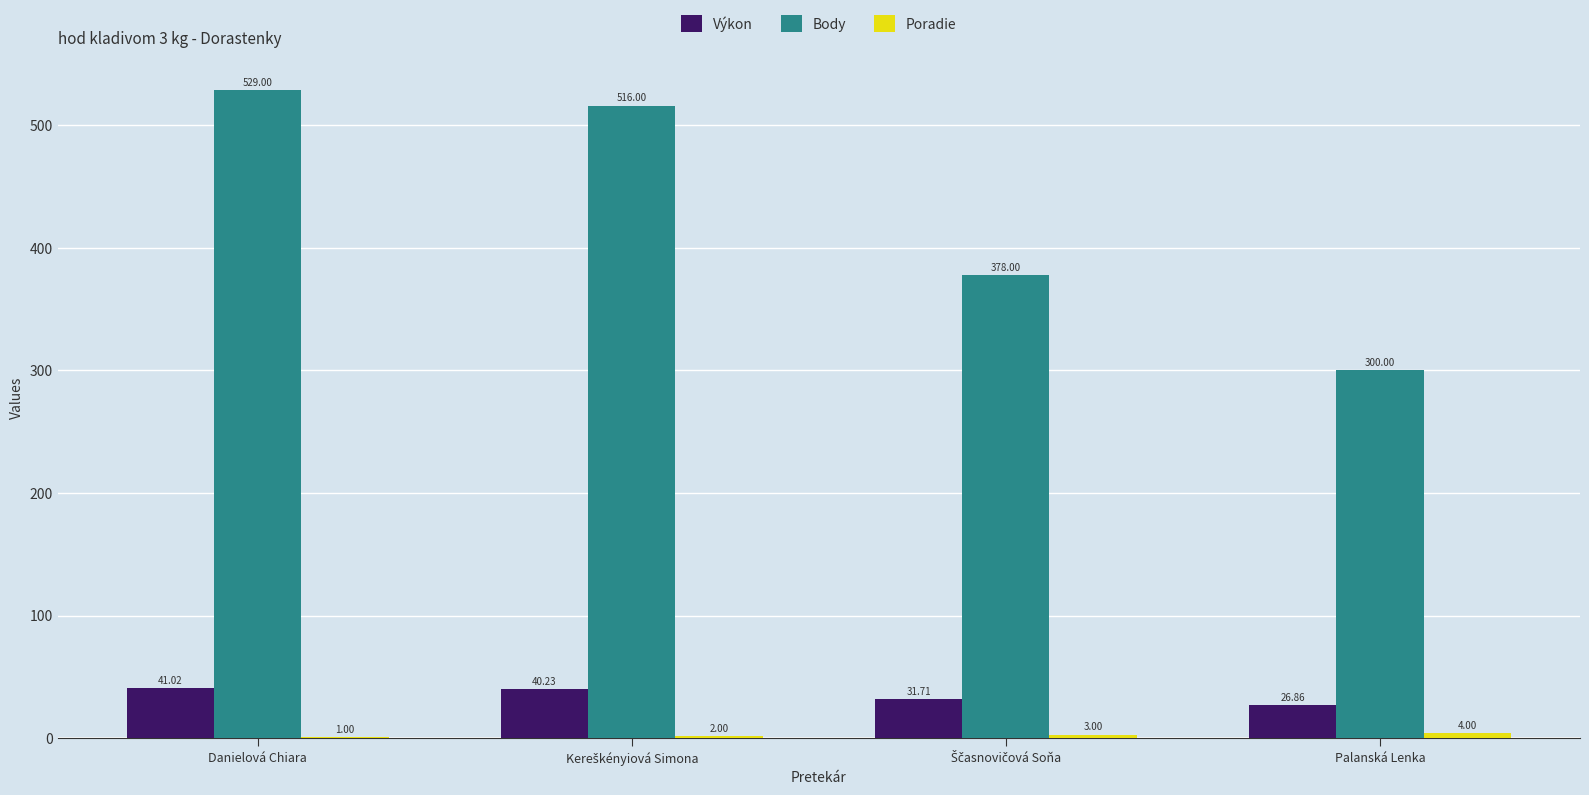

Which series has the largest total across all categories?

Body